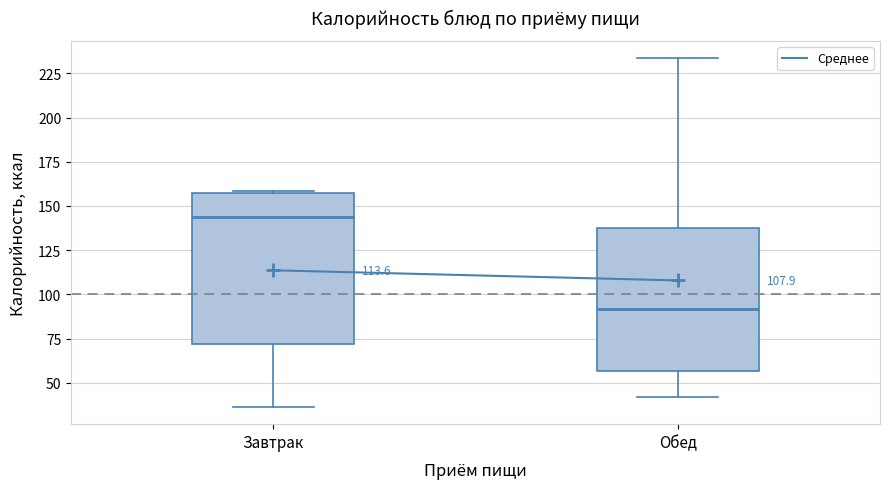

Reading left to right, read every box against the y-axis: the position of its median line, the range the box covers, and the ends of its whiskers. The values are not printed on the chart, so give them approximately, as read against the axis.

Завтрак: median 145, box 70 to 155, whiskers 35 to 160
Обед: median 90, box 55 to 135, whiskers 40 to 235